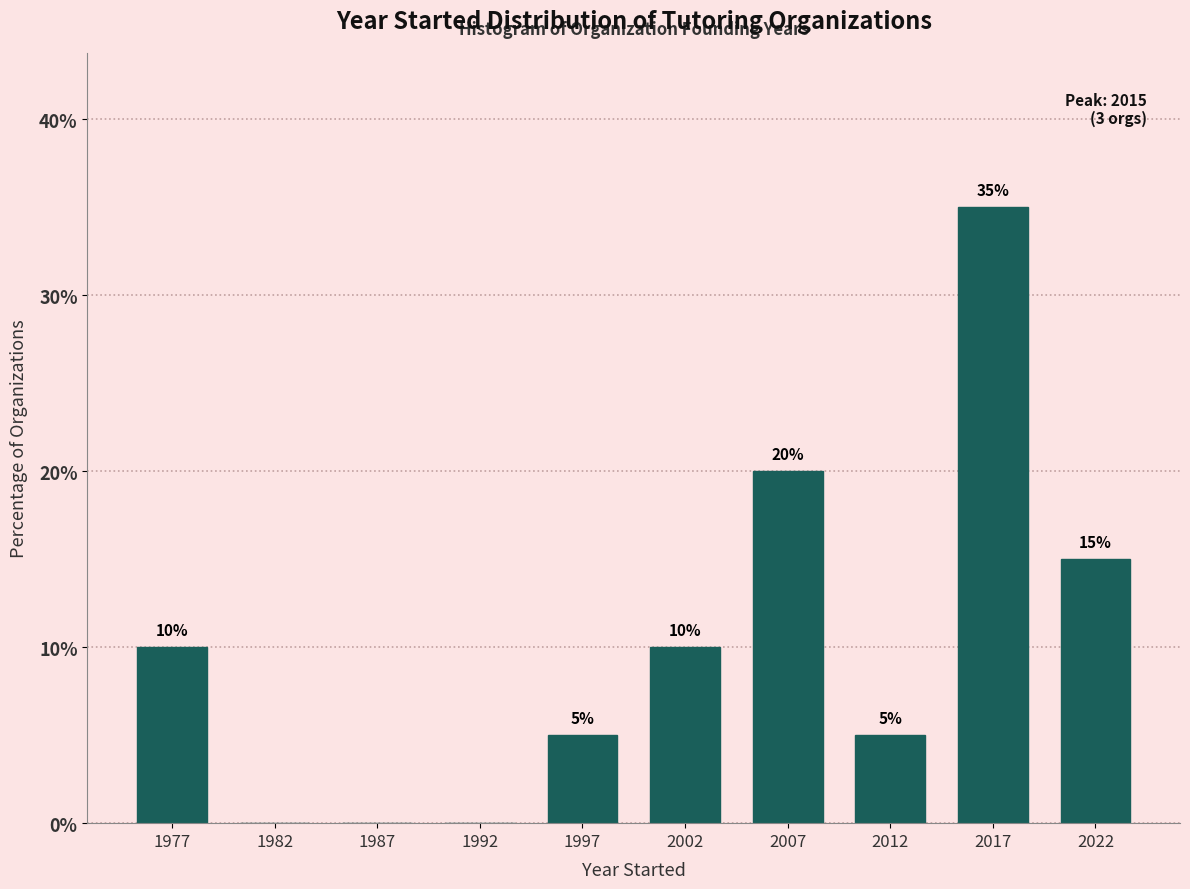

Over which range of the x-axis is the bar tallest?

2015 to 2020